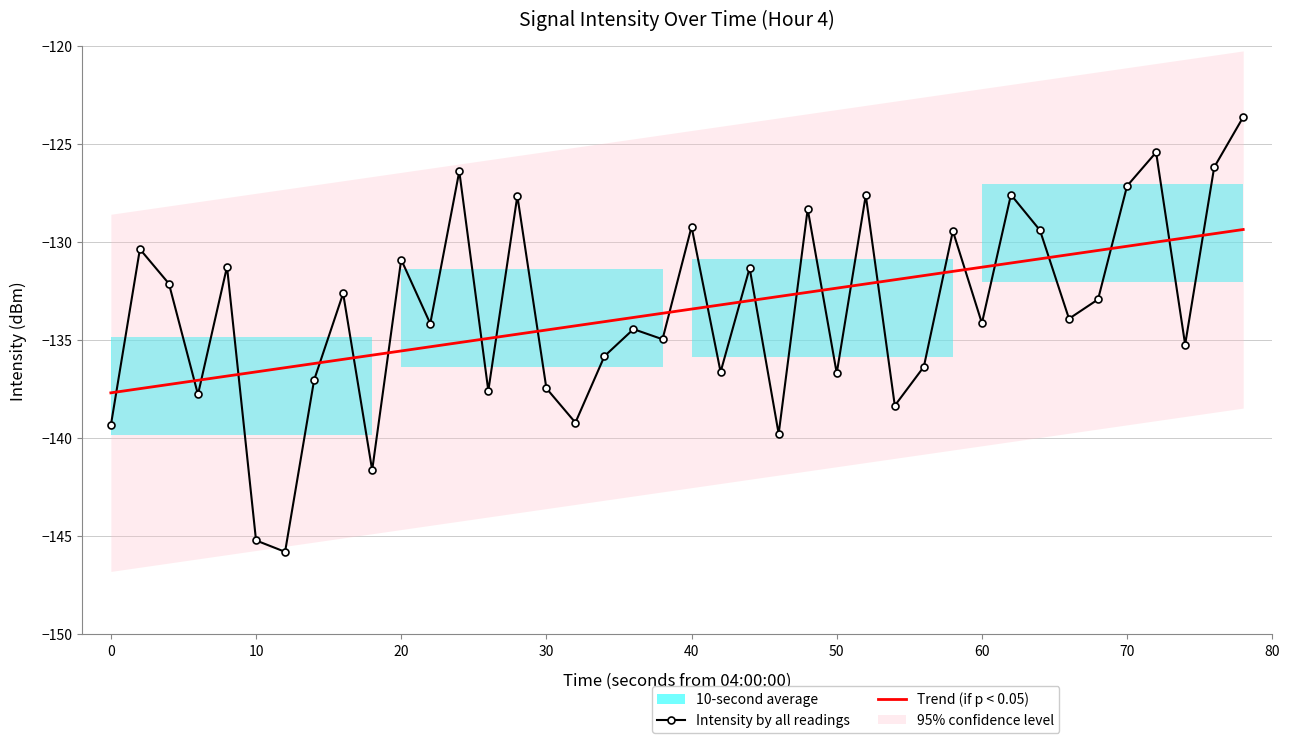

The Trend (if p < 0.05) series shows -182.0 at 70. True or false?

False